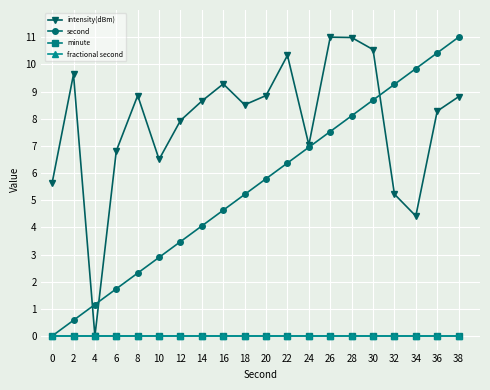

True or false: fractional second has more than 0 points higher than both neighbors.

False